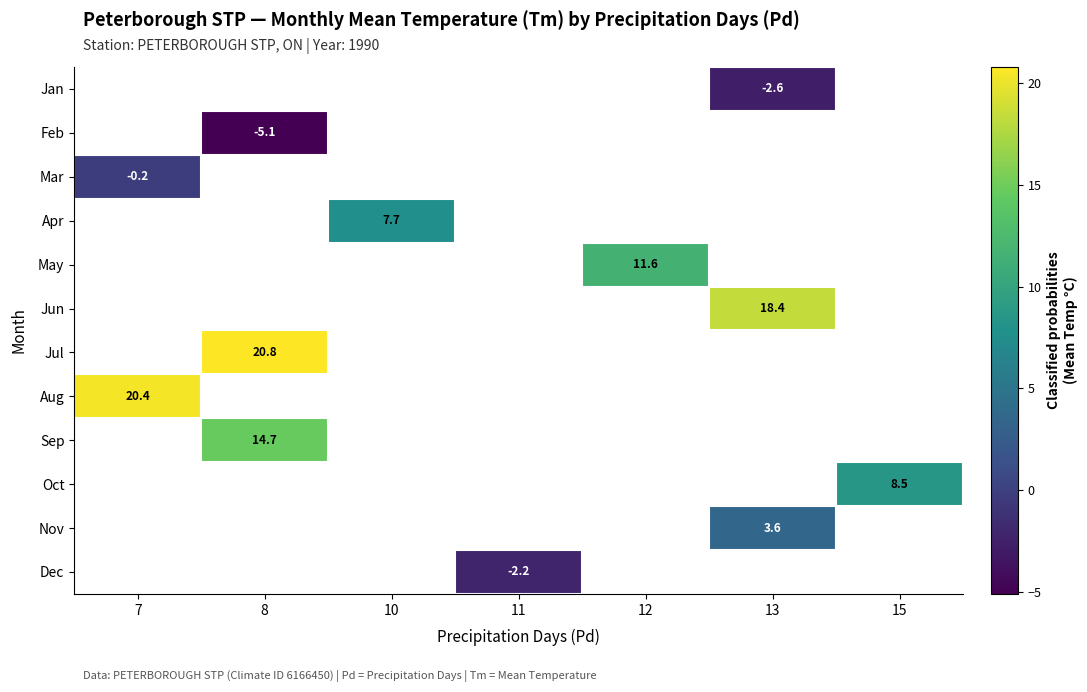

Which label corresponds to the largest value in the chart?

8